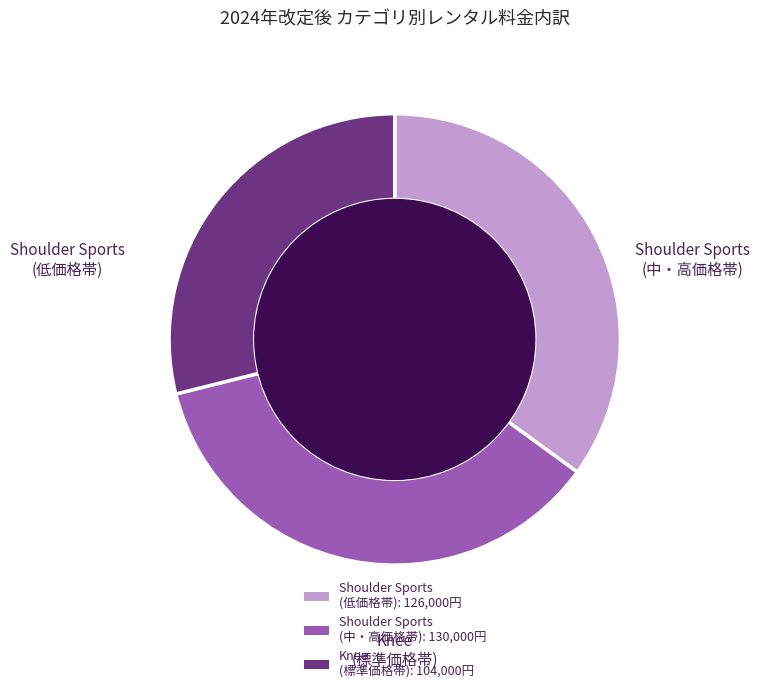

Is there any slice that represents more than half of the pie?

No